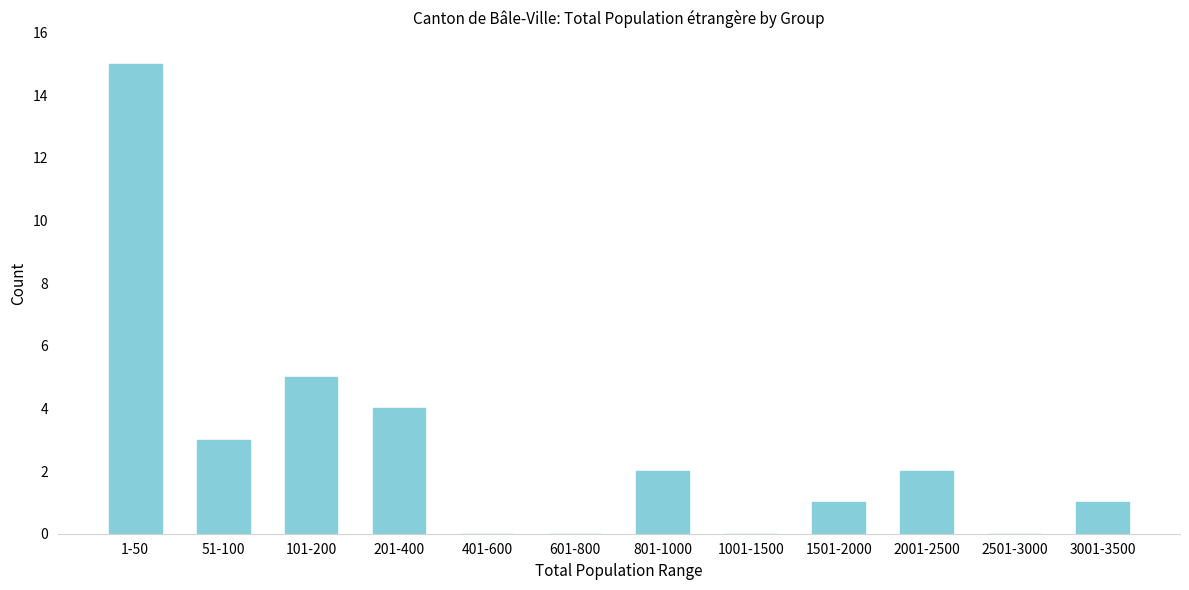

Reading left to right, what are all the values shown in this chart?

1-50=15	51-100=3	101-200=5	201-400=4	401-600=0	601-800=0	801-1000=2	1001-1500=0	1501-2000=1	2001-2500=2	2501-3000=0	3001-3500=1